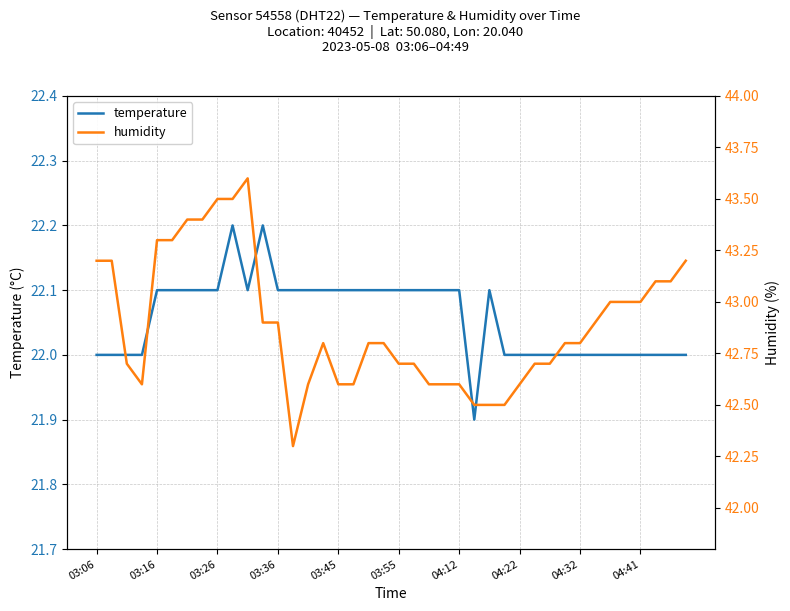

How many distinct data groups are displayed?

2